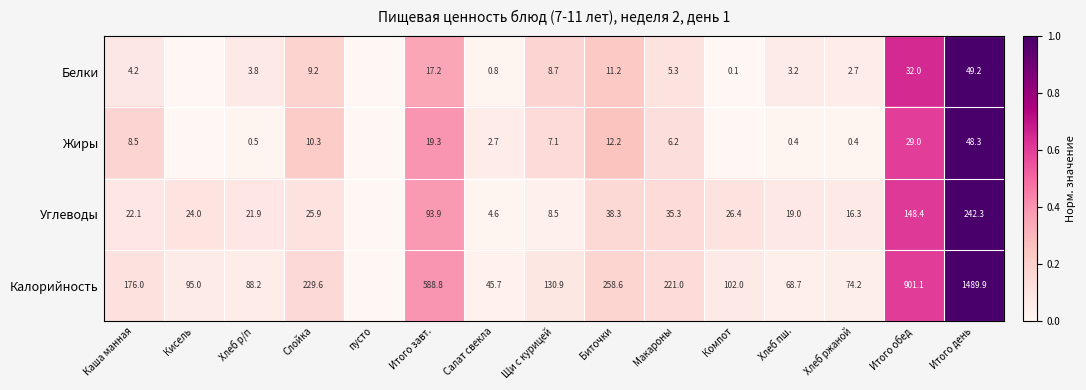

What is the difference between the Жиры values at Каша манная and Макароны?

2.3